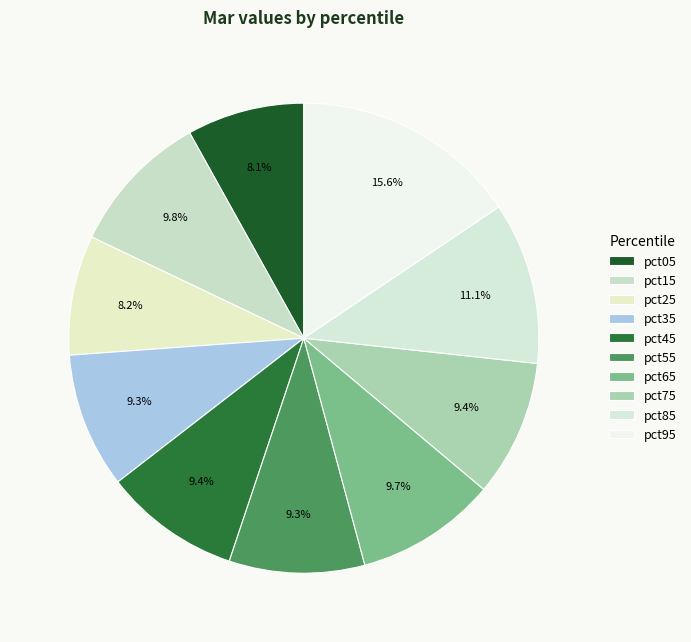

True or false: pct95 accounts for 16% of the total.

True